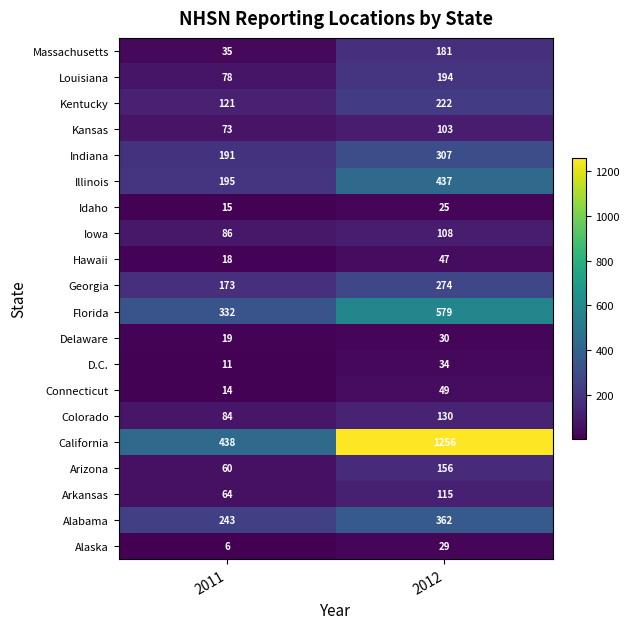

What is the approximate value of Illinois at 2011, to the nearest 50?

200